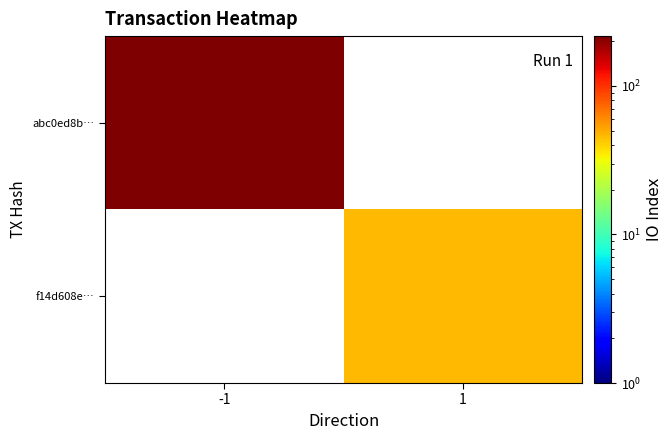

At which label is abc0ed8b… closest to 216?

-1